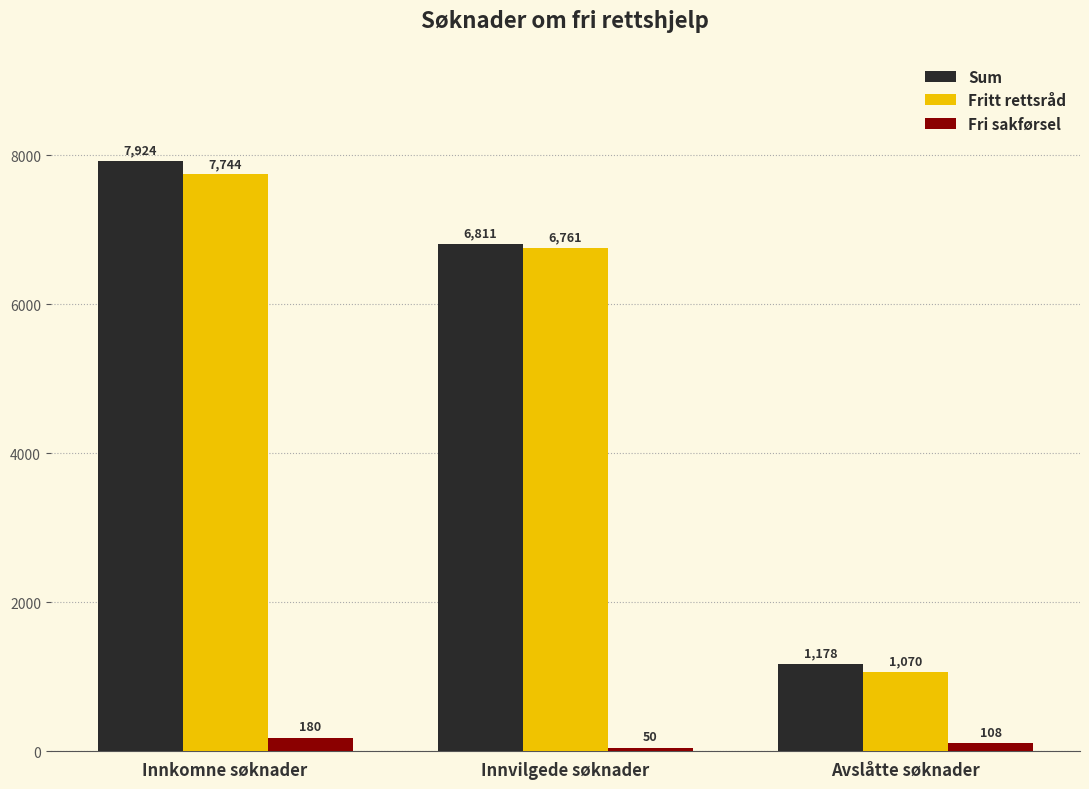

True or false: Sum has a value of 12238 at Innkomne søknader.

False